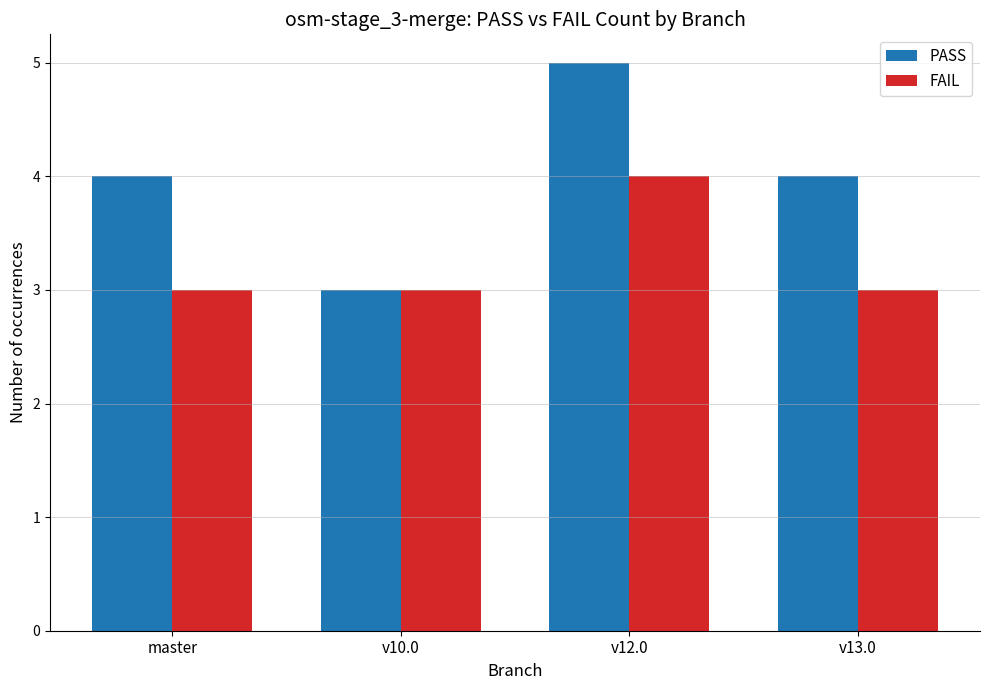

Between v10.0 and v12.0, which series saw the biggest shift?

PASS